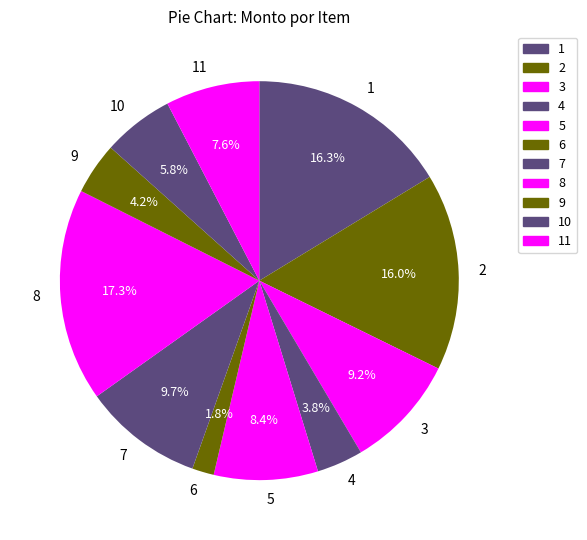

To the nearest percent, what is the average slice percentage?

9%